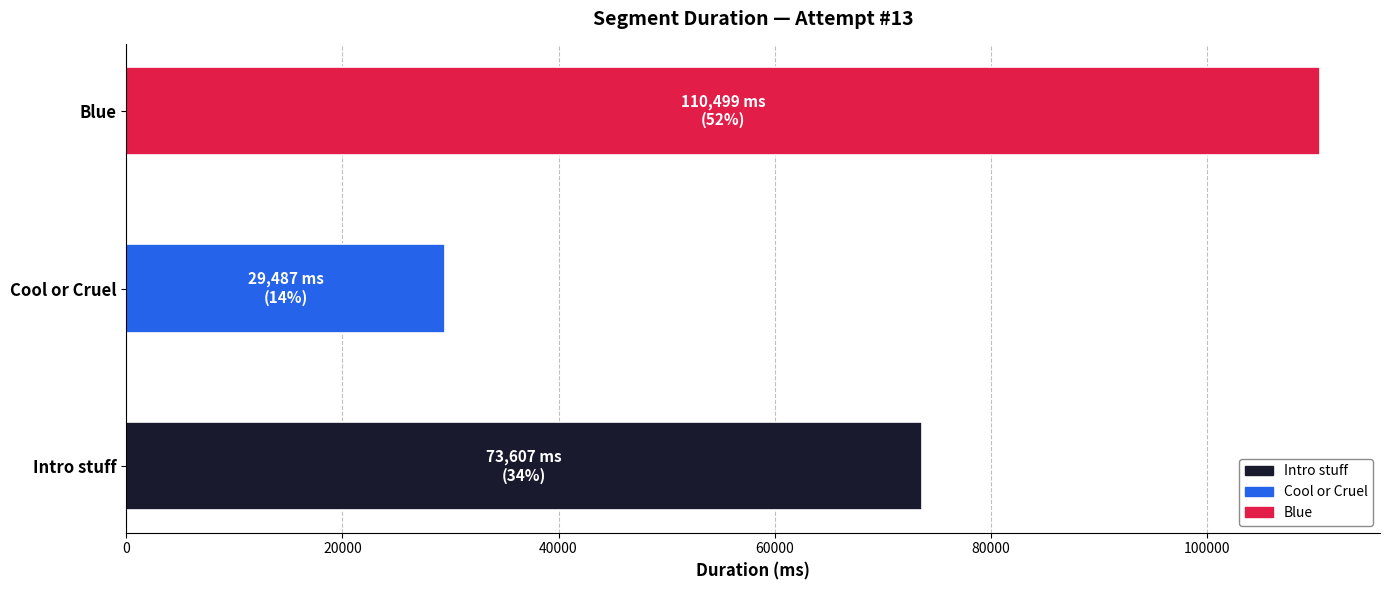

True or false: the data shows 70378 at Blue.

False